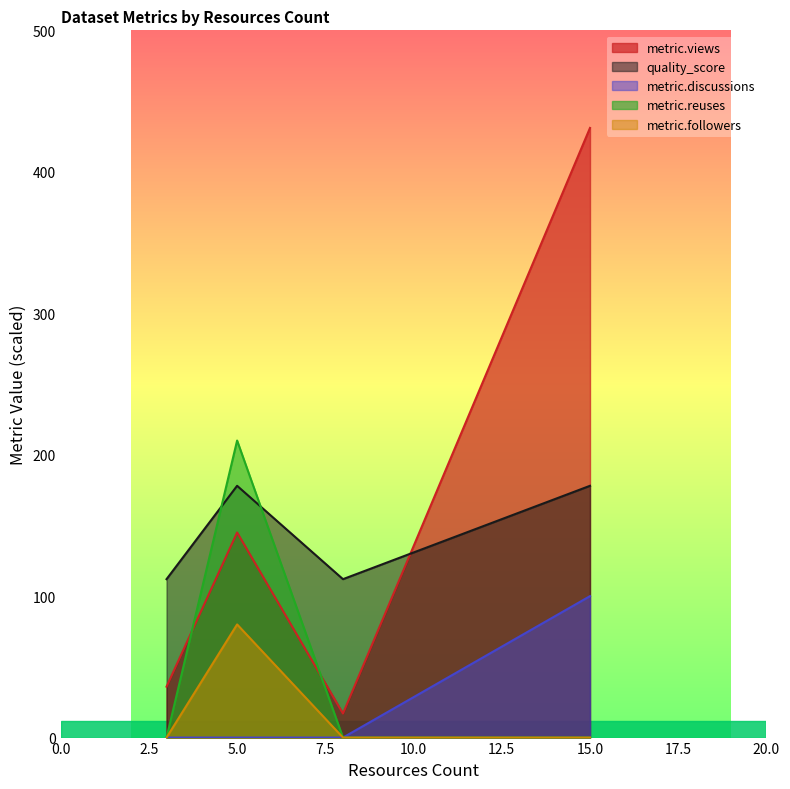

Which category has the lowest value in the metric.discussions series?

Cross-border bus lines